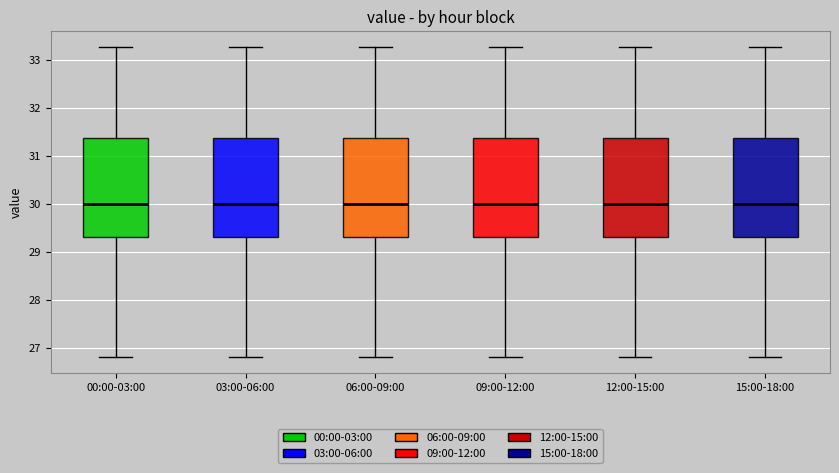

Where does the upper whisker of the box for 12:00-15:00 end on the y-axis? The values are not printed on the chart, so give them approximately, as read against the axis.

33.3